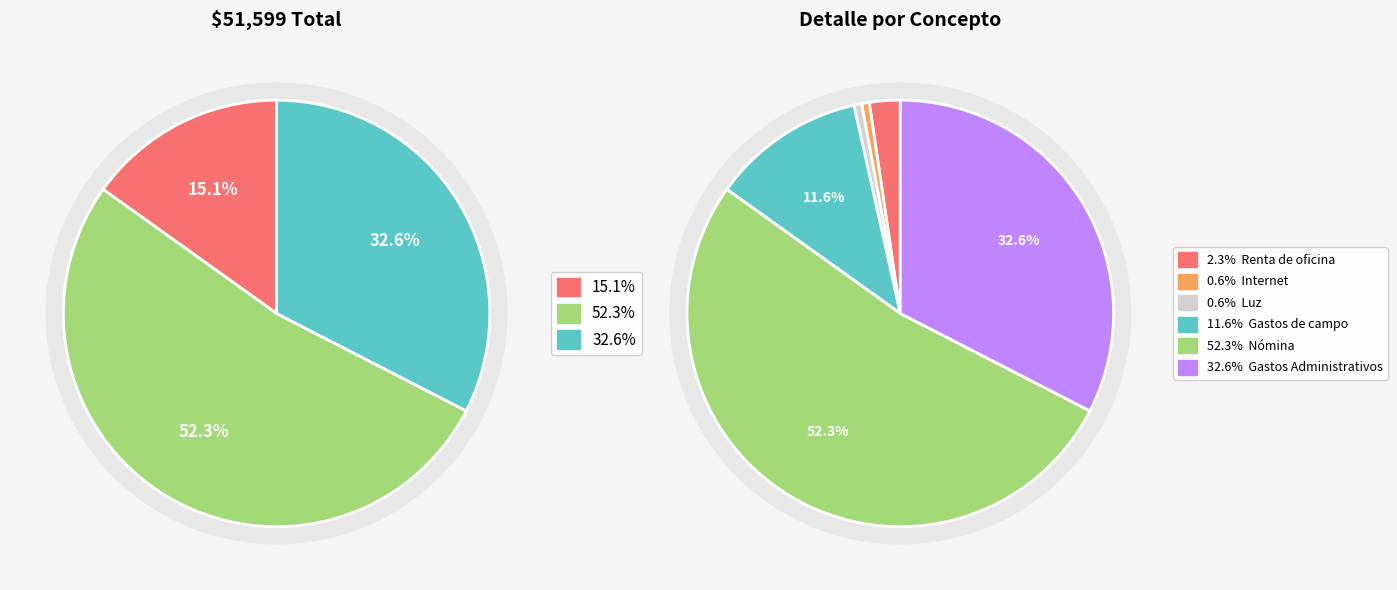

To the nearest percent, what is the difference between the largest and smallest slice percentages?

37%